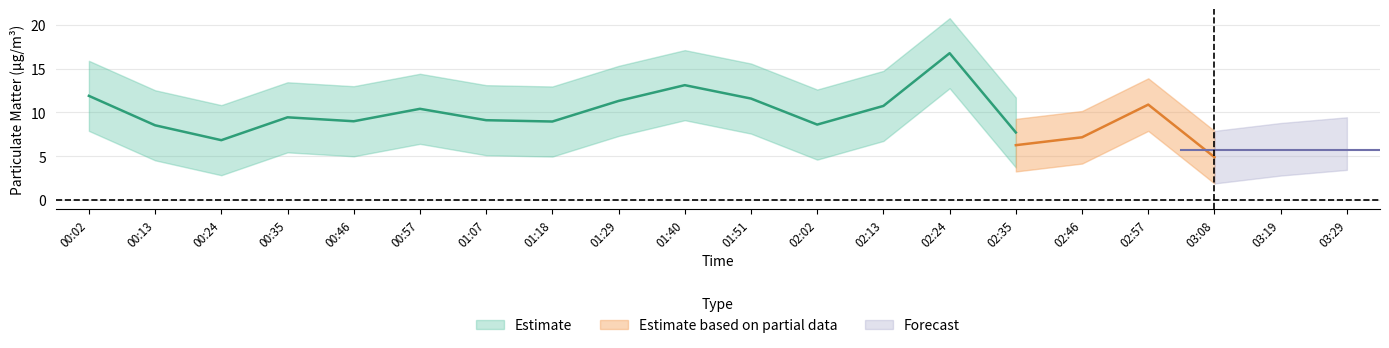

True or false: P1_lower and P1 cross at least once.

False